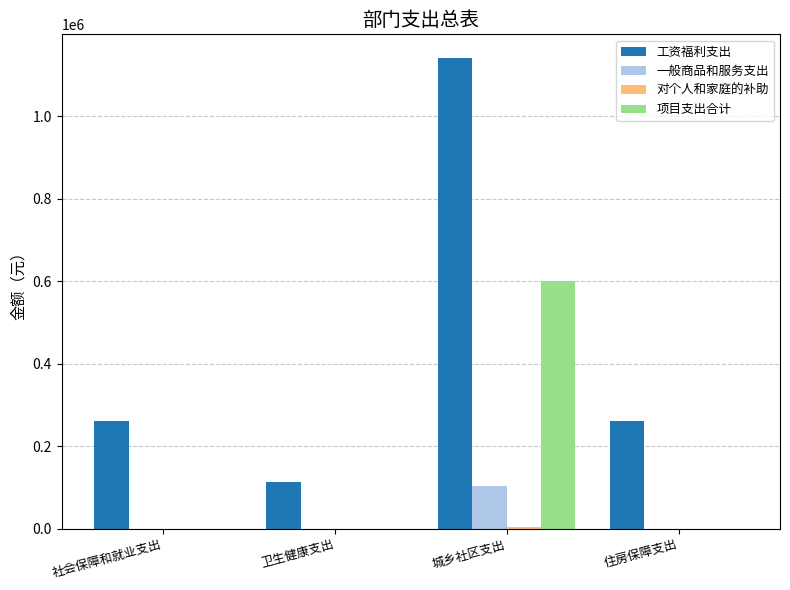

At which label does 项目支出合计 reach its peak?

城乡社区支出